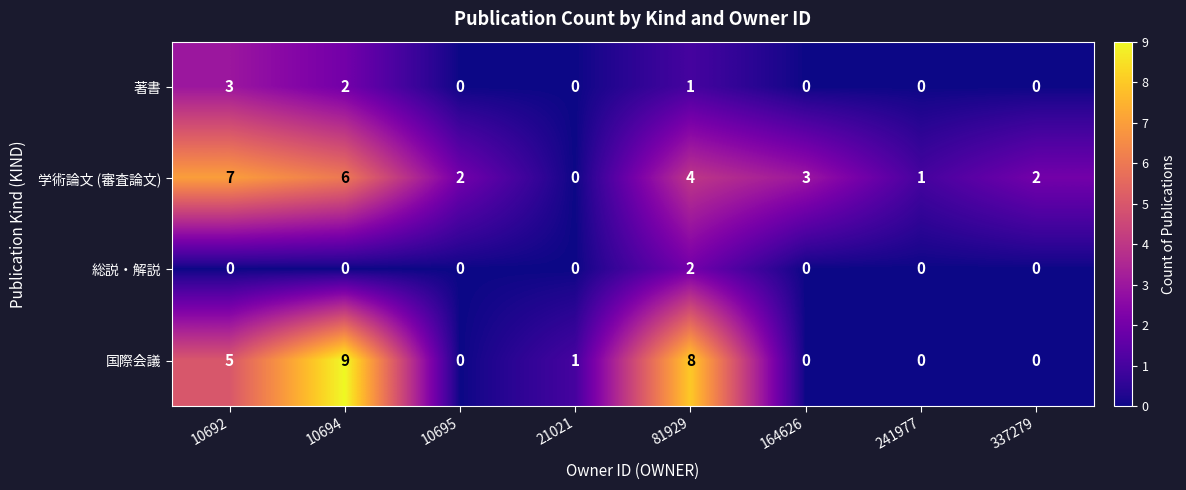

The 国際会議 series shows 4 at 241977. True or false?

False